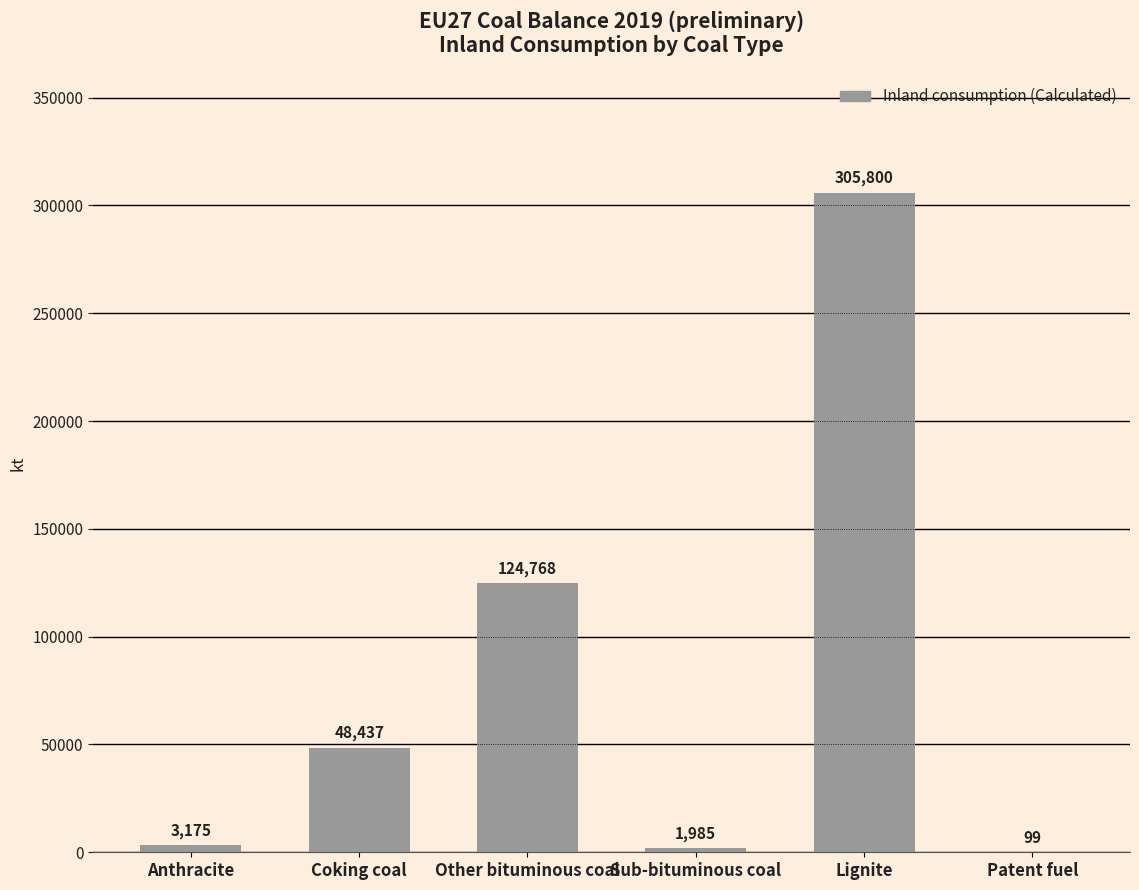

At which category does the chart reach its peak across all series?

Lignite